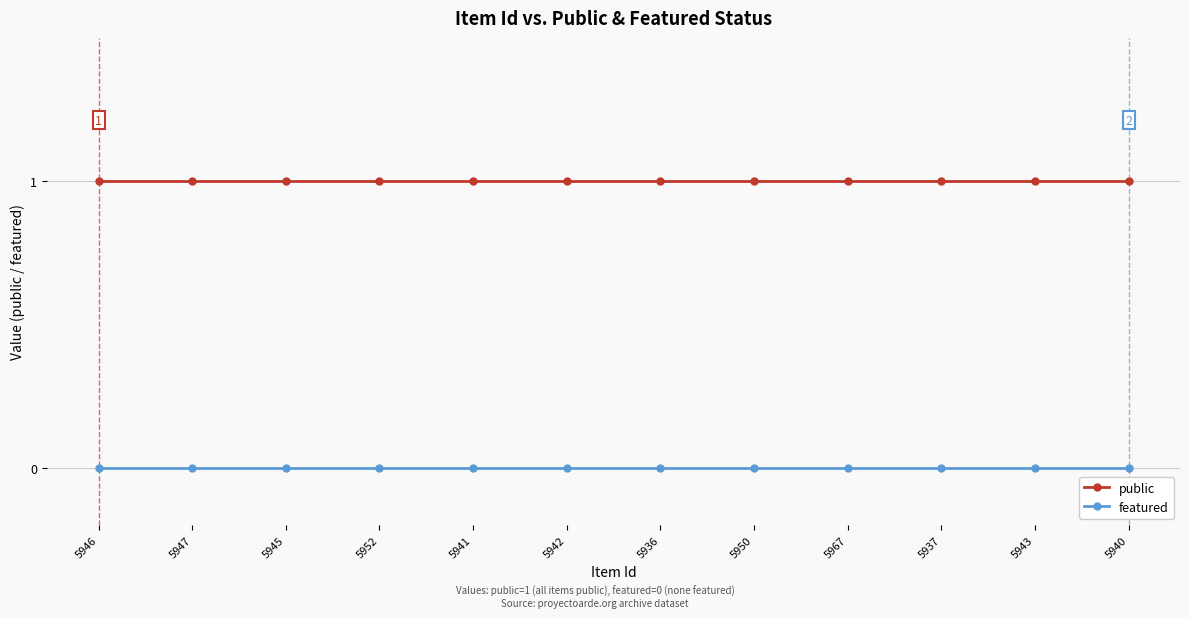

The featured series shows 0 at 5943. True or false?

True